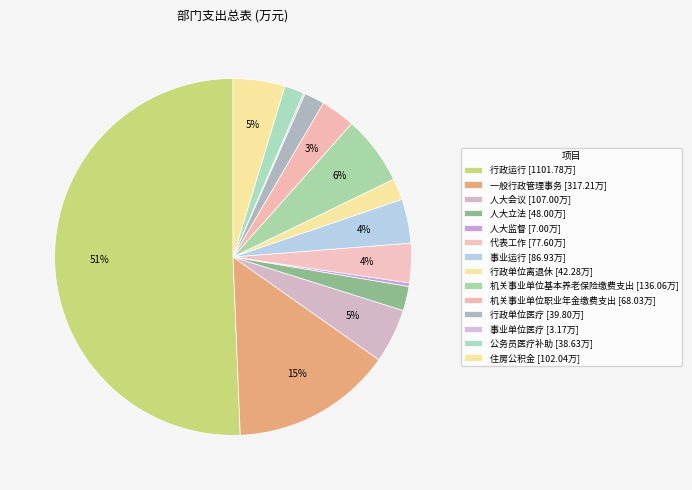

How many slices are in this pie chart?

14